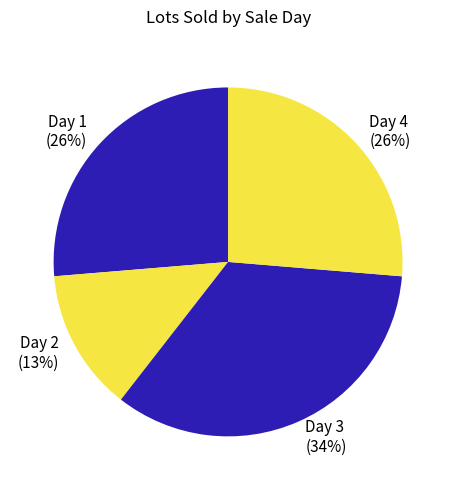

To the nearest percent, what percentage of the pie is Day 4?

26%